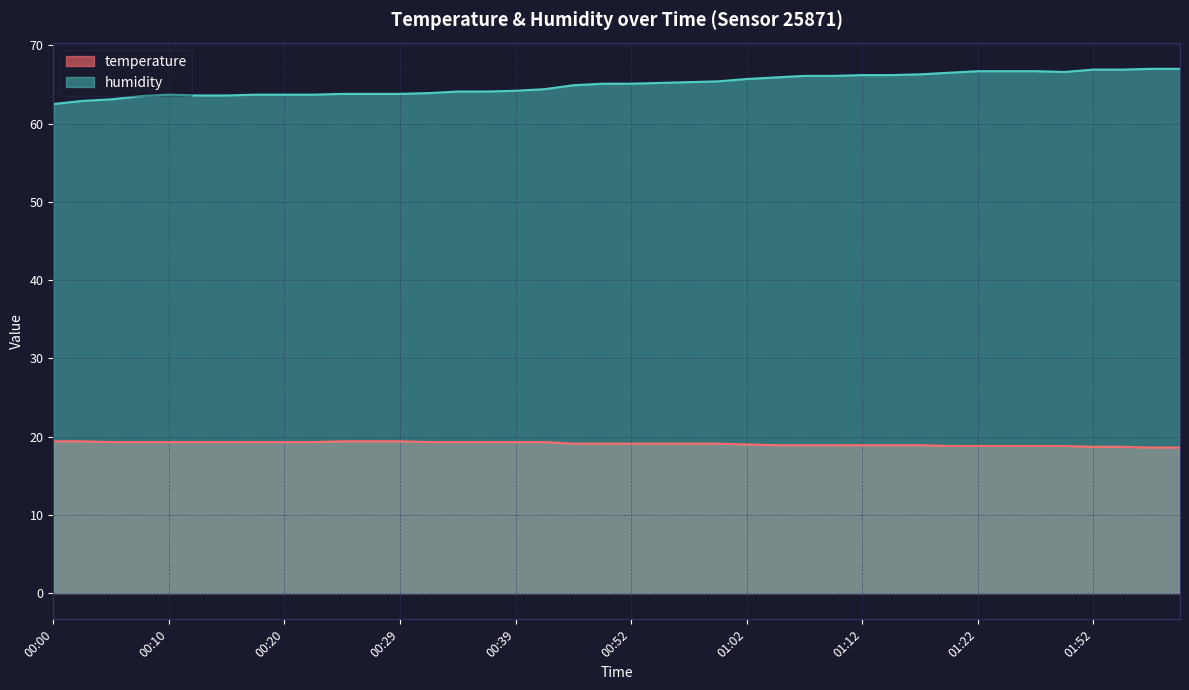

Which series has the largest total across all categories?

humidity